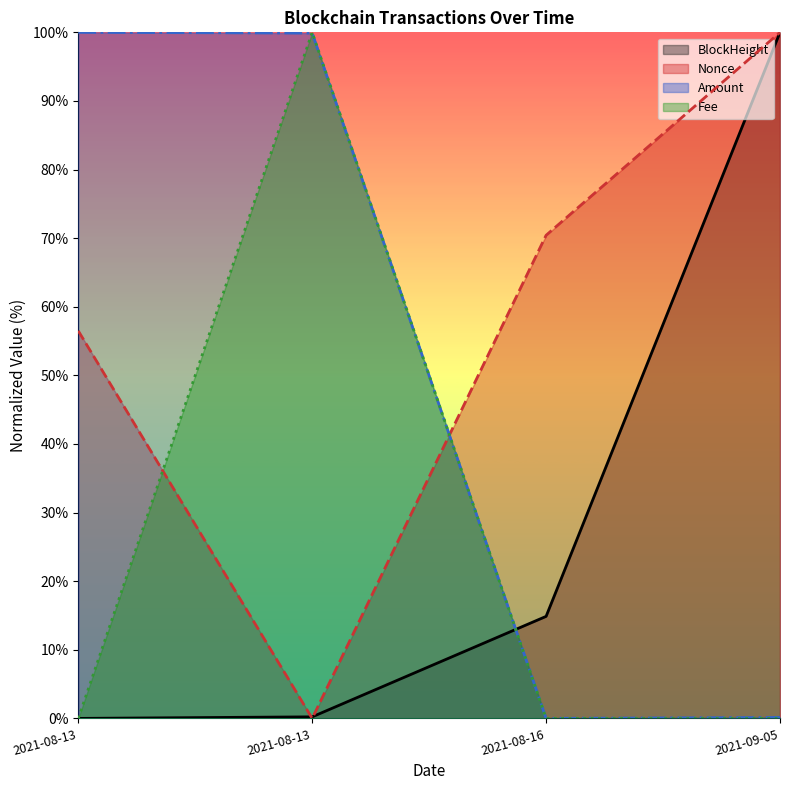

How many intersections are there between BlockHeight (line) and Fee (line)?

1